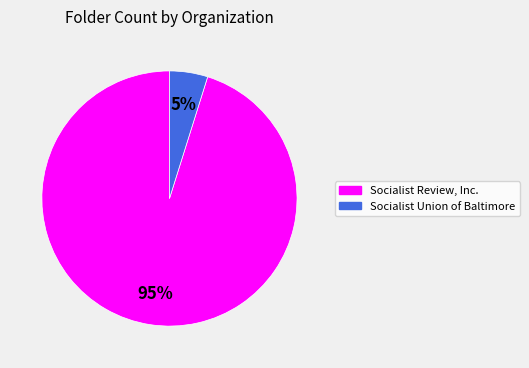

Which has a higher value, Socialist Review, Inc. or Socialist Union of Baltimore?

Socialist Review, Inc.